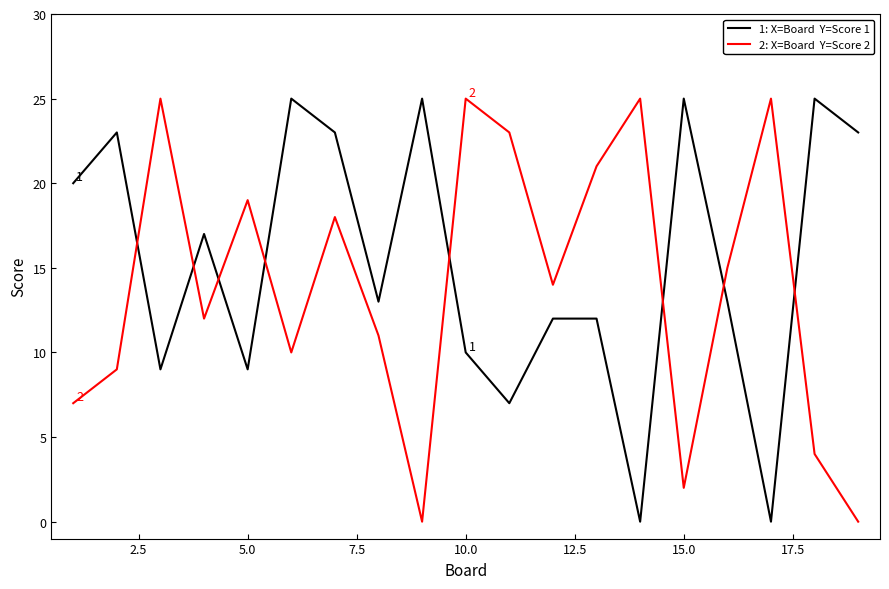

What is the greatest value displayed?

25